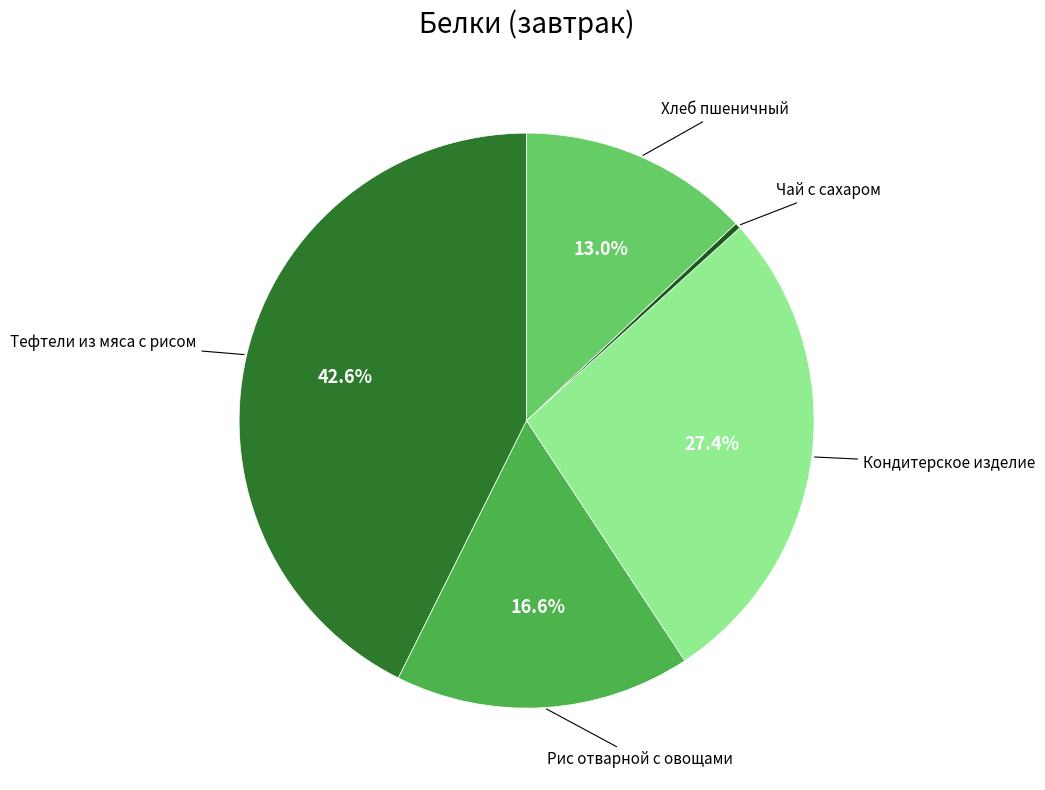

How many segments does this pie chart have?

5